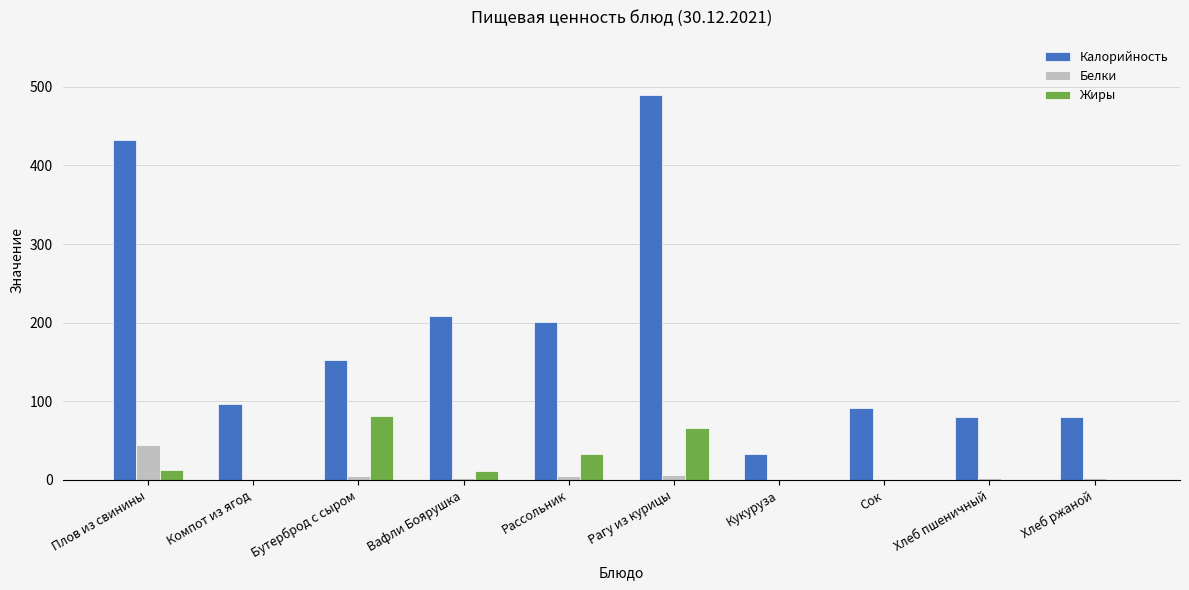

Which series changed the most between Бутерброд с сыром and Рагу из курицы?

Калорийность